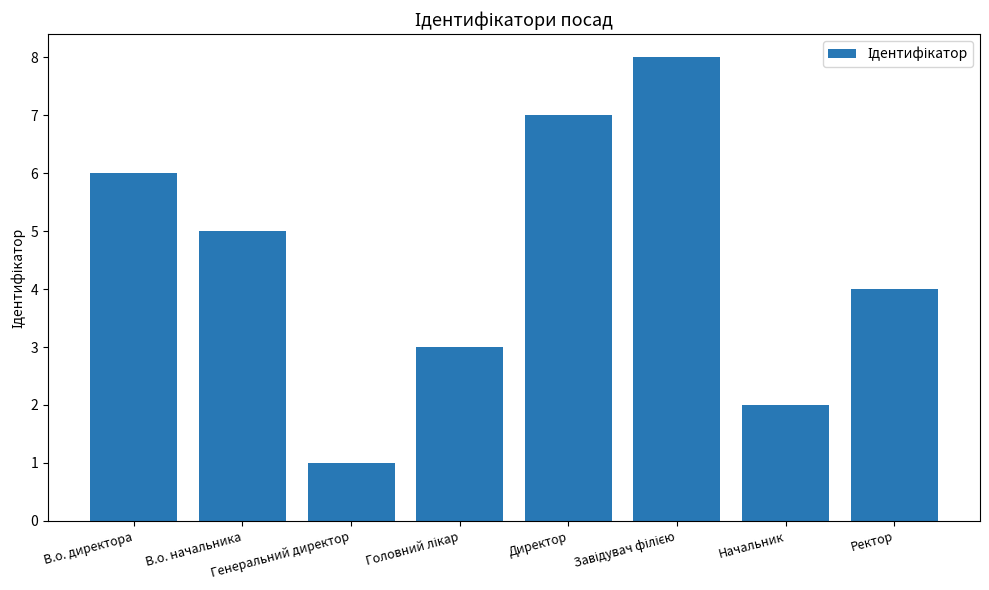

What is the difference between the maximum and second lowest values?

6